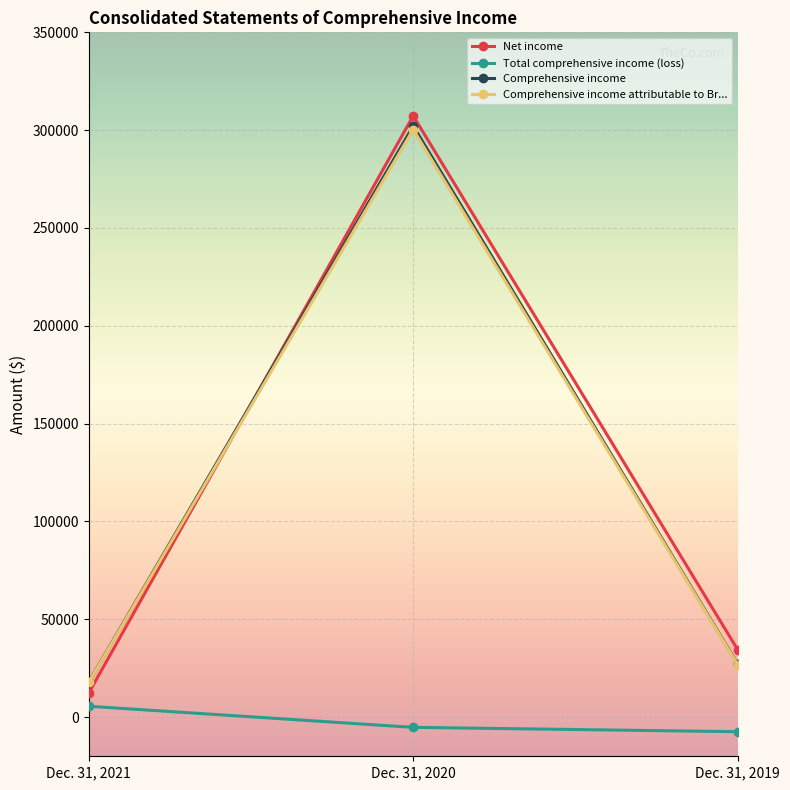

At which category is the sum across all series the highest?

Dec. 31, 2020